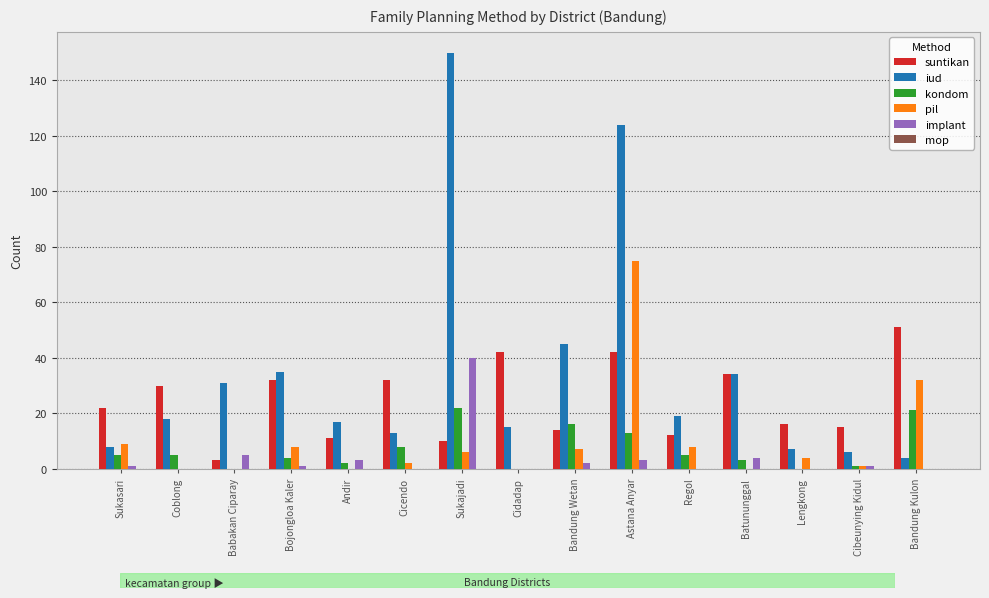

Which series changed the most between Andir and Cidadap?

suntikan